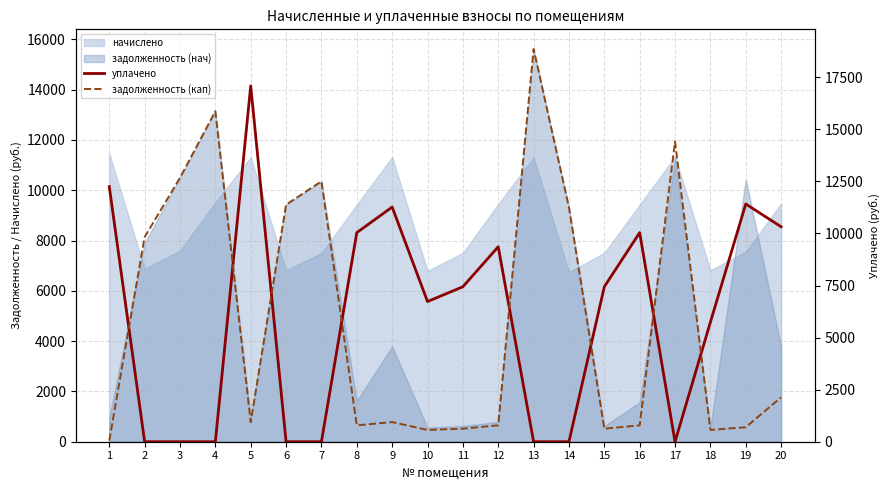

How many interior local valleys does the задолженность (кап) series have?

5